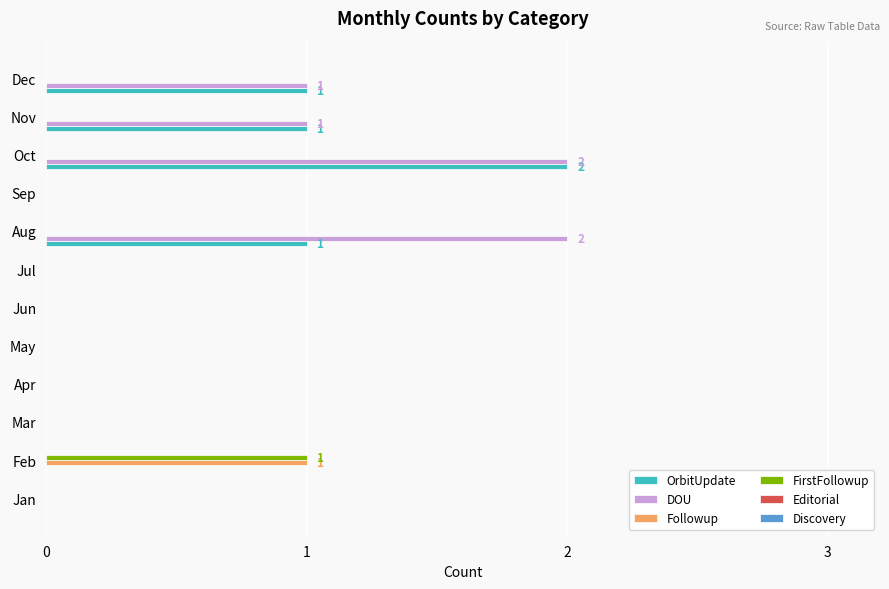

True or false: OrbitUpdate has a value of 1 at Nov.

True